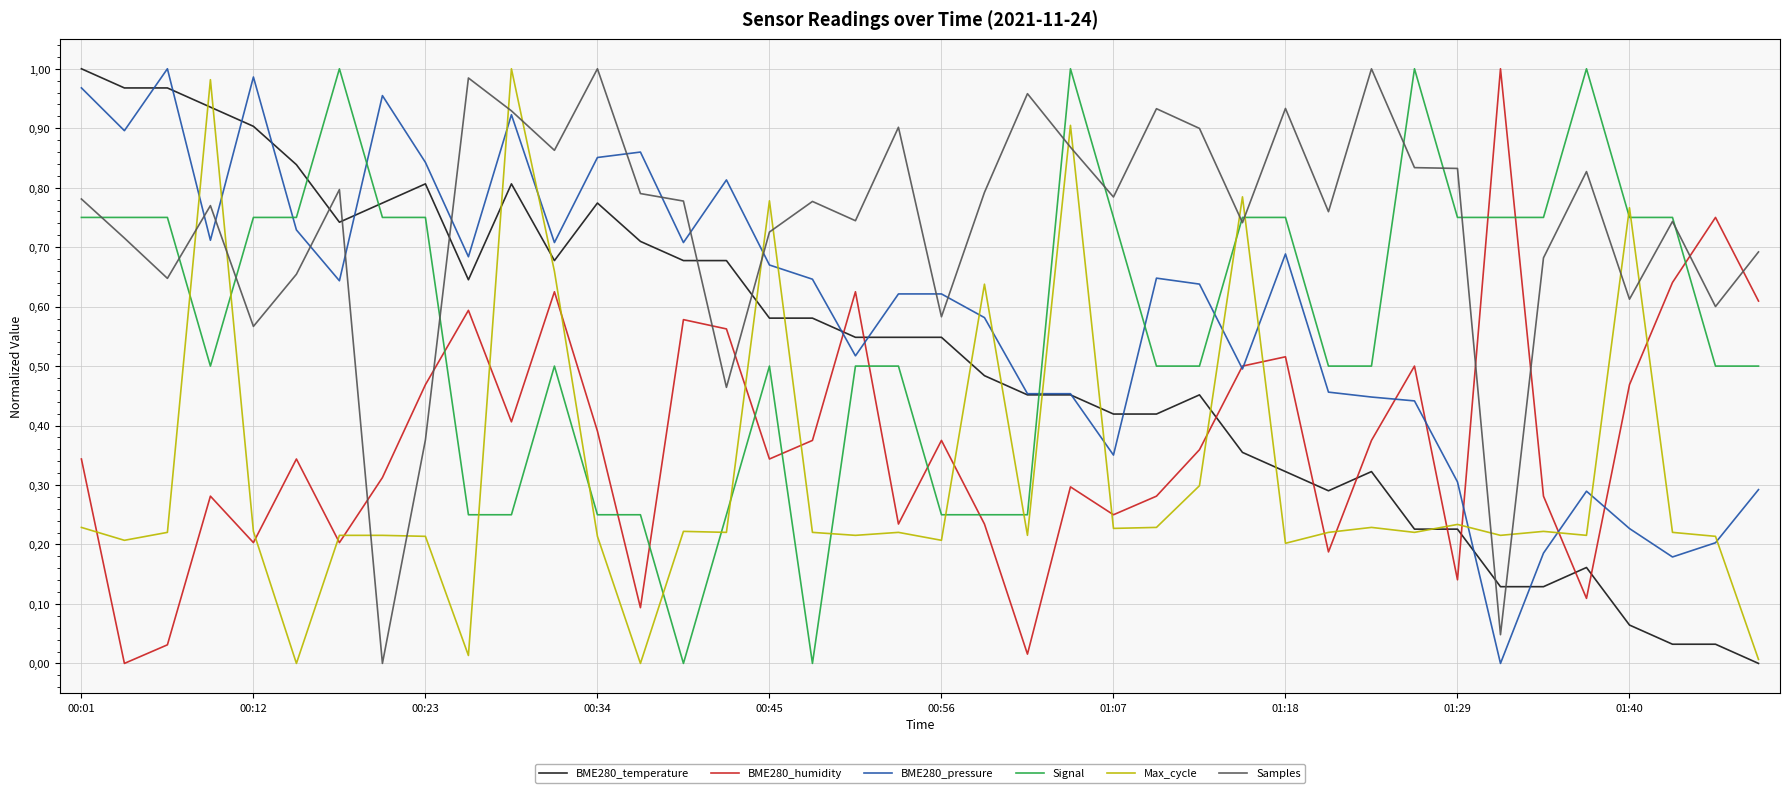

How many interior local valleys does the Signal series have?

3